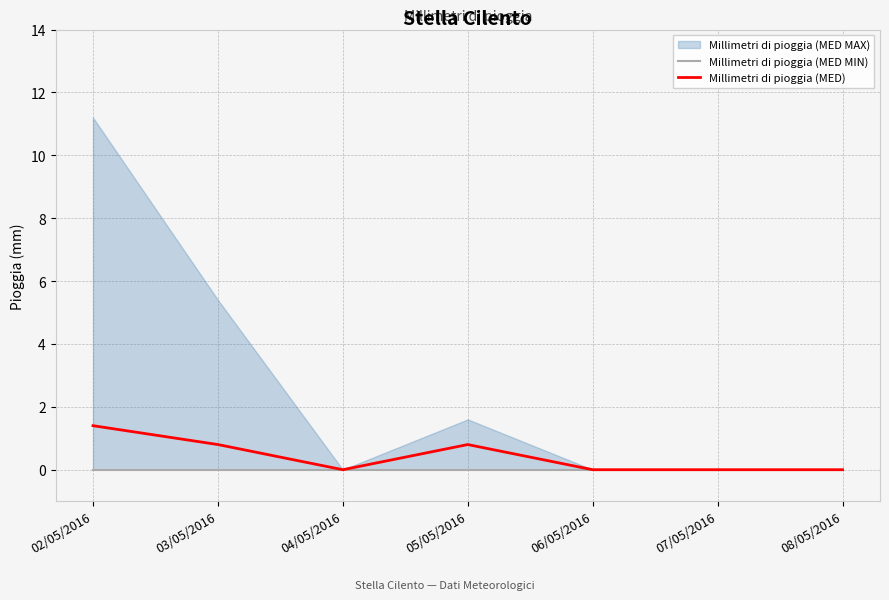

How many lines are shown in the chart?

2